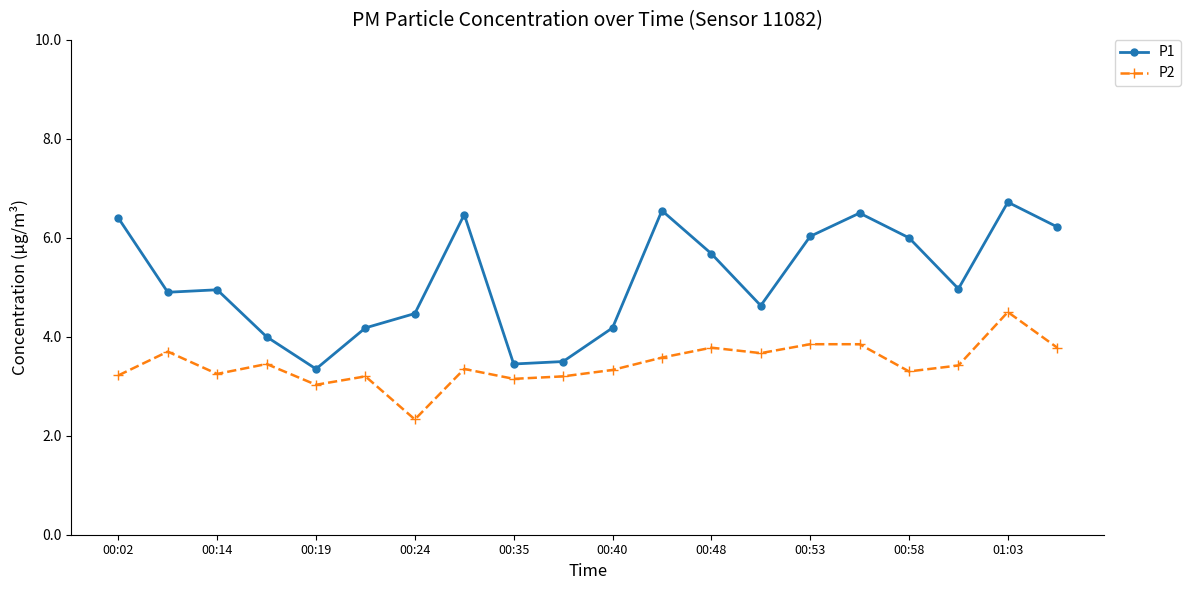

Which series has the largest total across all categories?

P1